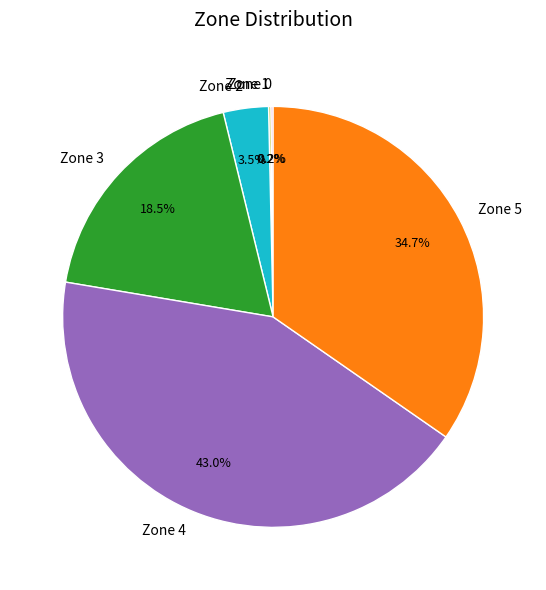

To the nearest percent, what percentage of the pie is Zone 5?

35%